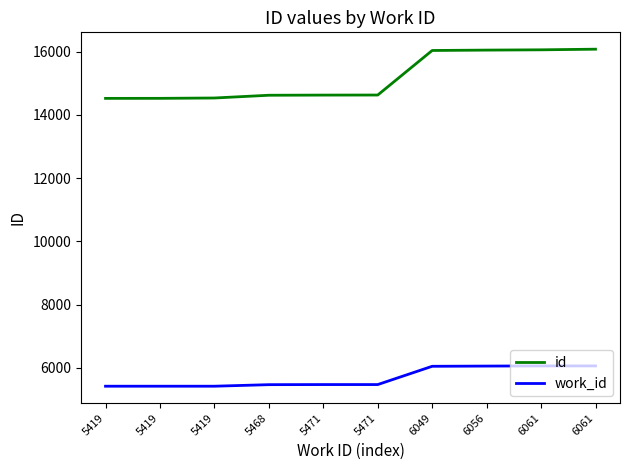

What is the value of the id point at the 5th from the left?

14627